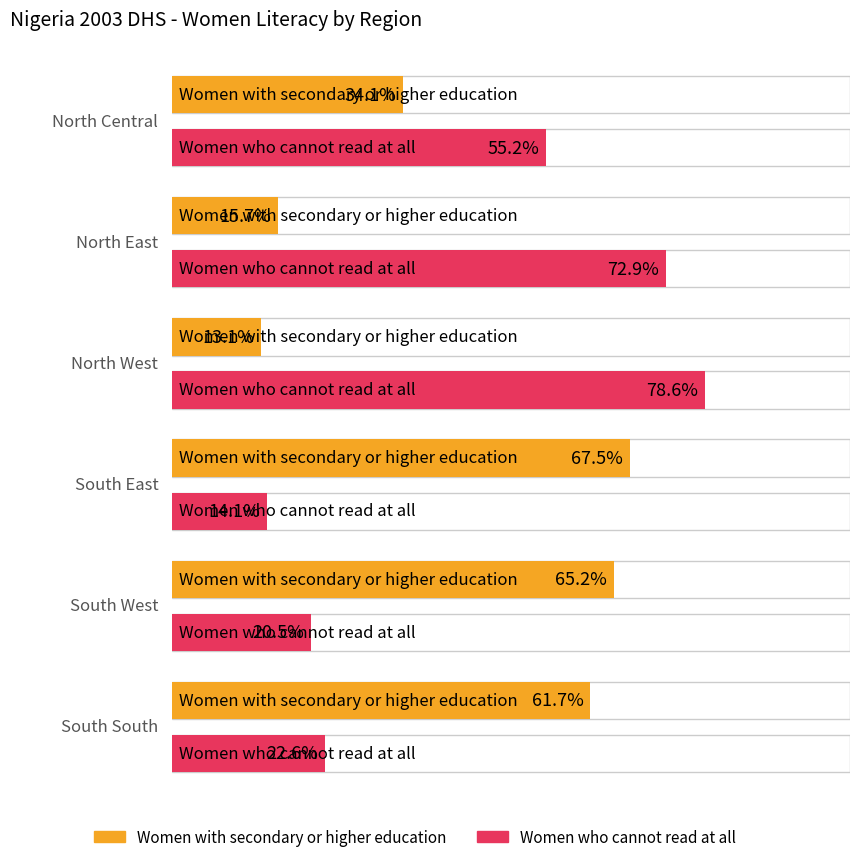

Is the value of Women who cannot read at all at South South greater than the value of Women with secondary or higher education at North West?

Yes